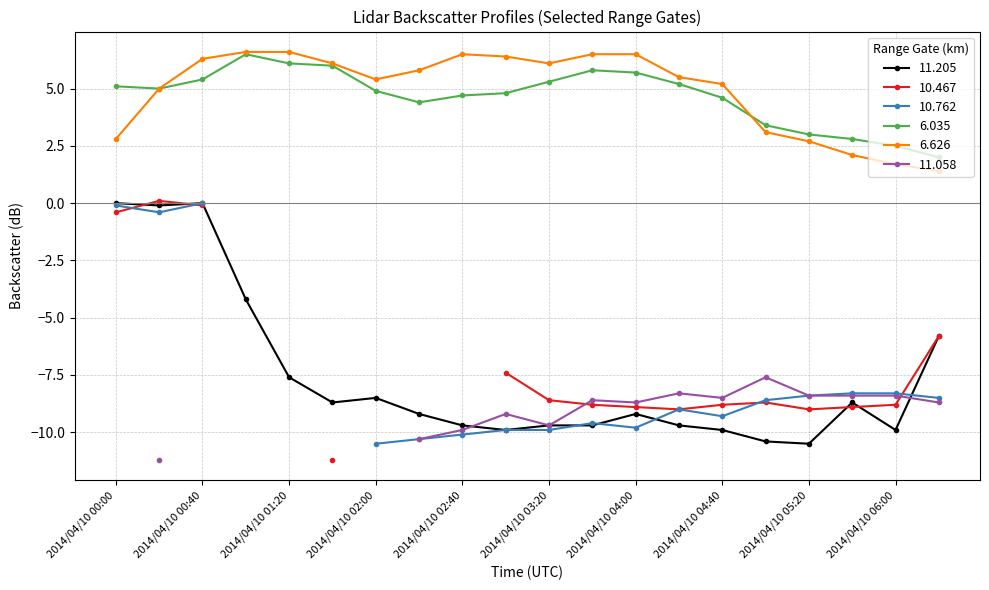

True or false:   6.626 has a value of 5.2 at 2014/04/10 04:40.

True